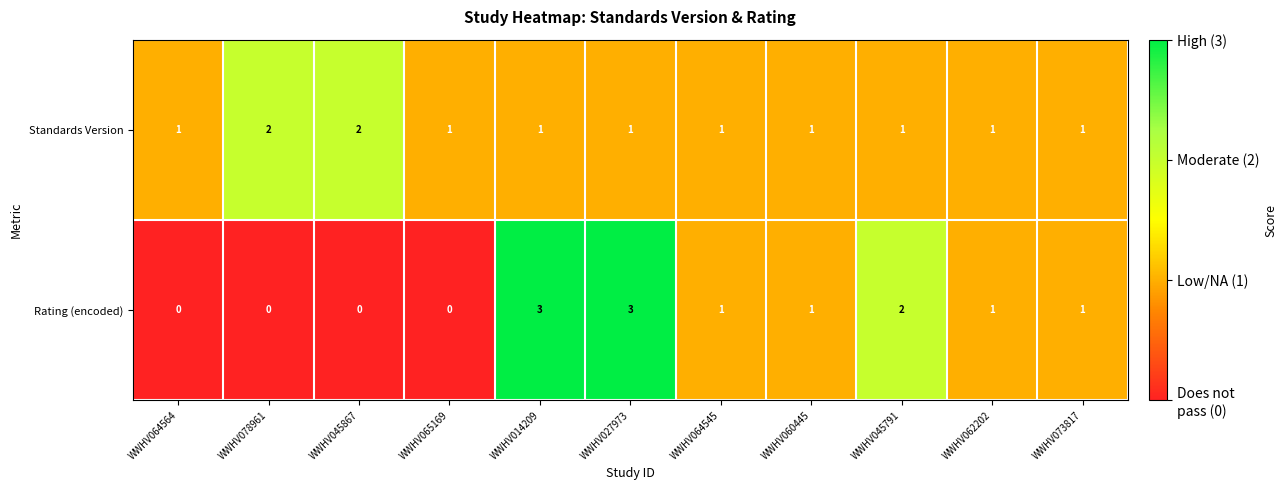

Which series has the largest range (max minus min)?

Rating (encoded)